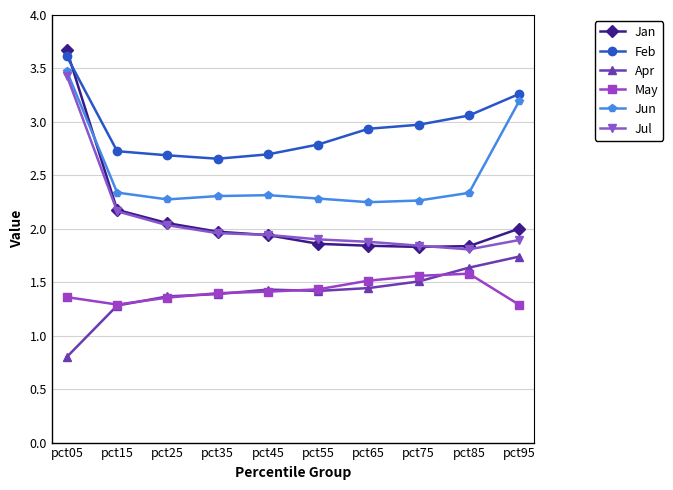

How many lines are shown in the chart?

6